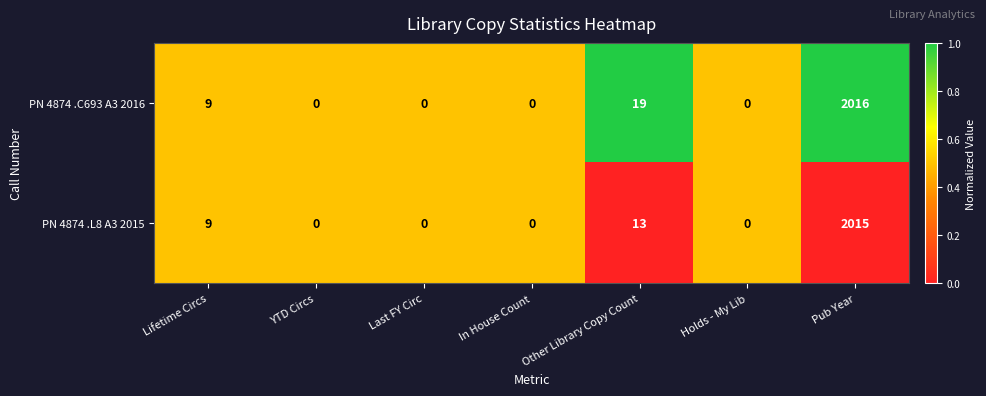

Which label corresponds to the largest value in the chart?

Pub Year